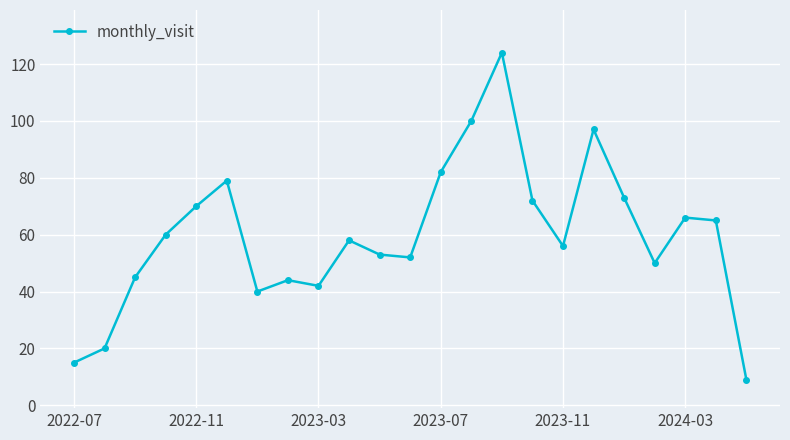

What is the greatest value displayed?

124